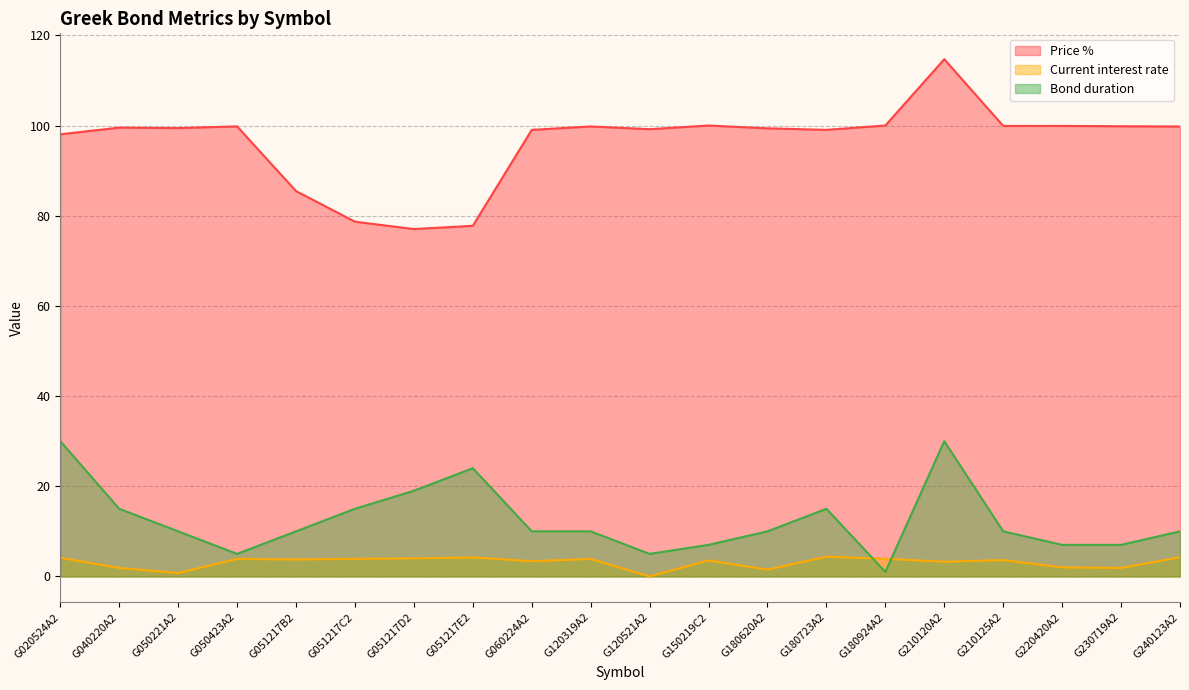

Is it true that Price % equals 85.5 at G051217B2?

True